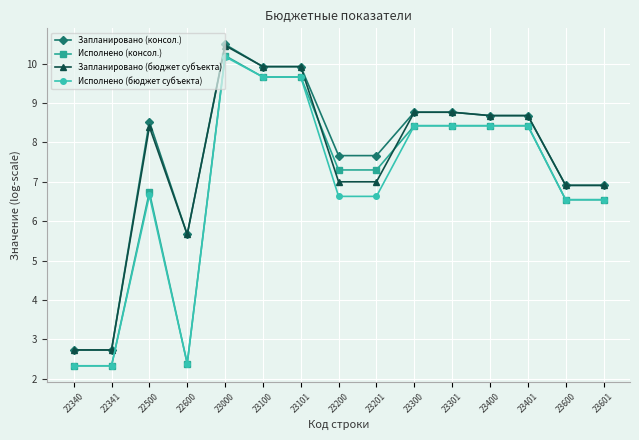

What is the lowest value of the Запланировано (консол.) series?

2.7